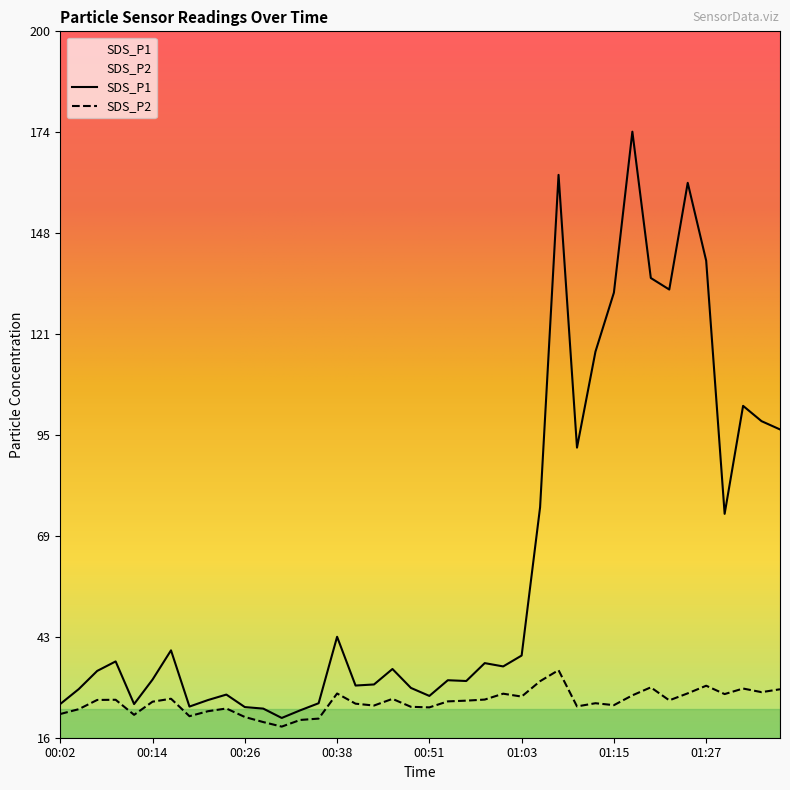

What is the value of the SDS_P1 point at the 9th from the left?

26.2